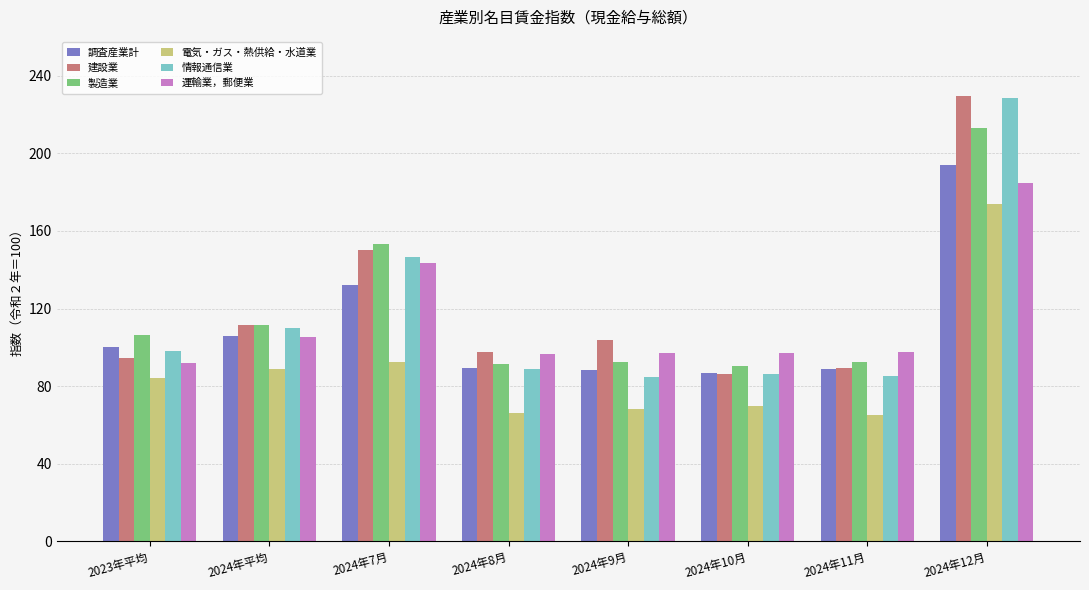

What is the total value across all series at 2024年12月?

1223.8